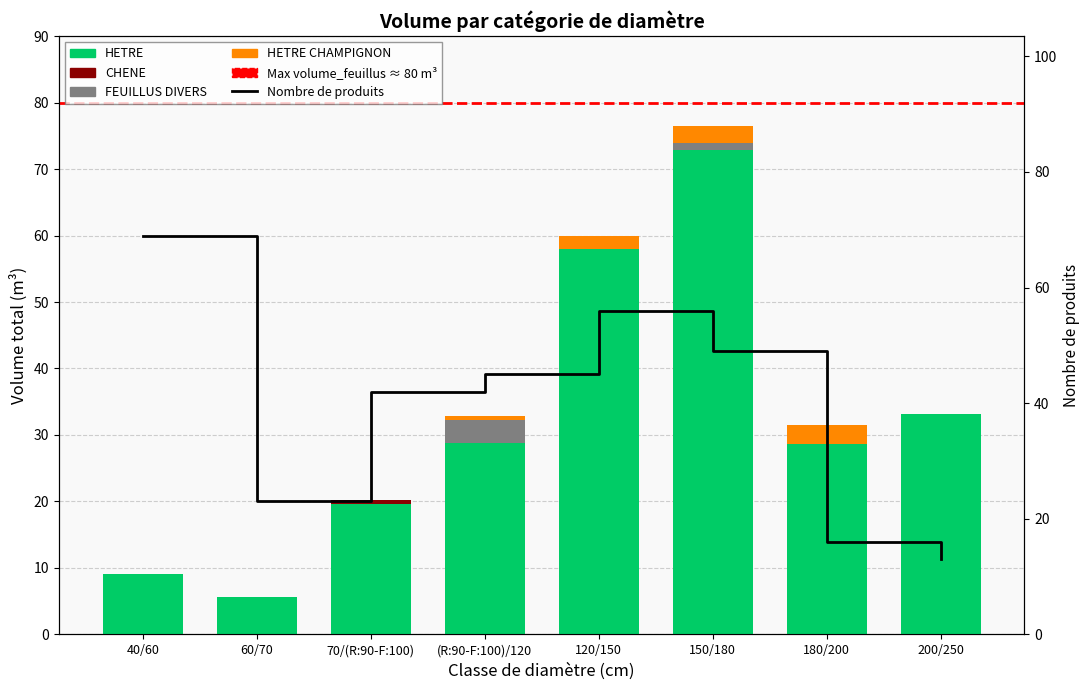

Rank the series at 200/250 from highest to lowest value.

HETRE, CHENE, FEUILLUS DIVERS, HETRE CHAMPIGNON